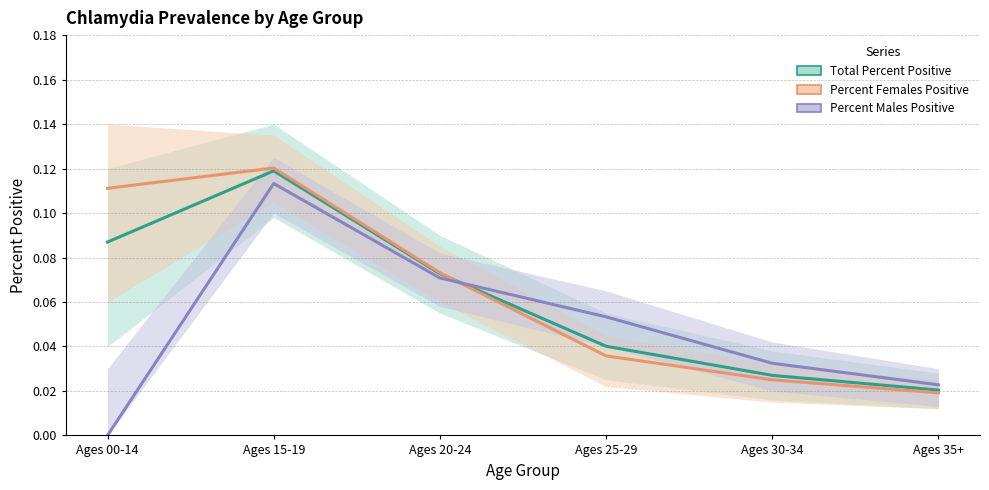

What is the difference between the maximum and second lowest values in the Percent Males Positive series?

0.1